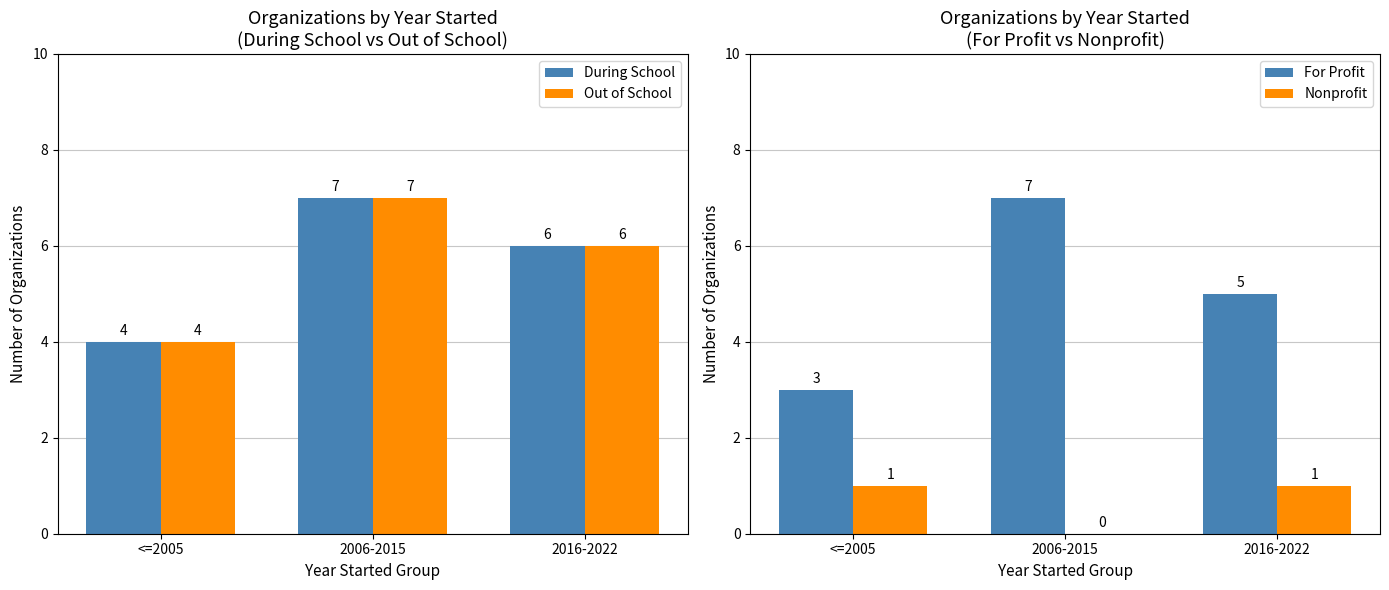

What is the label of the 3rd bar from the left?

2016-2022